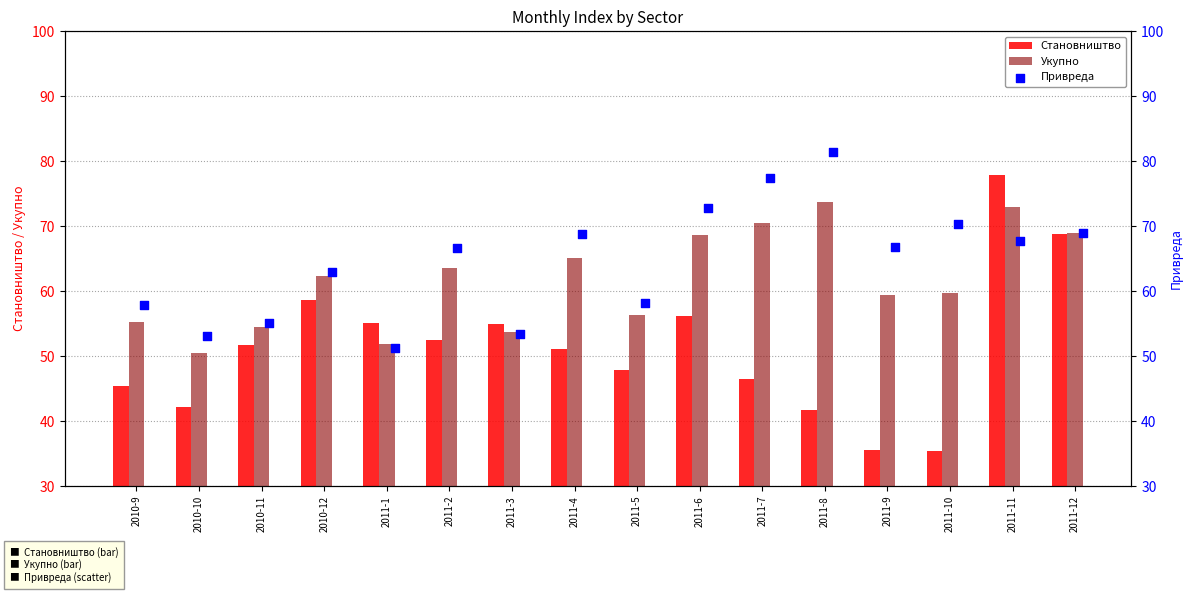

What is the minimum value for Становништво?

35.4